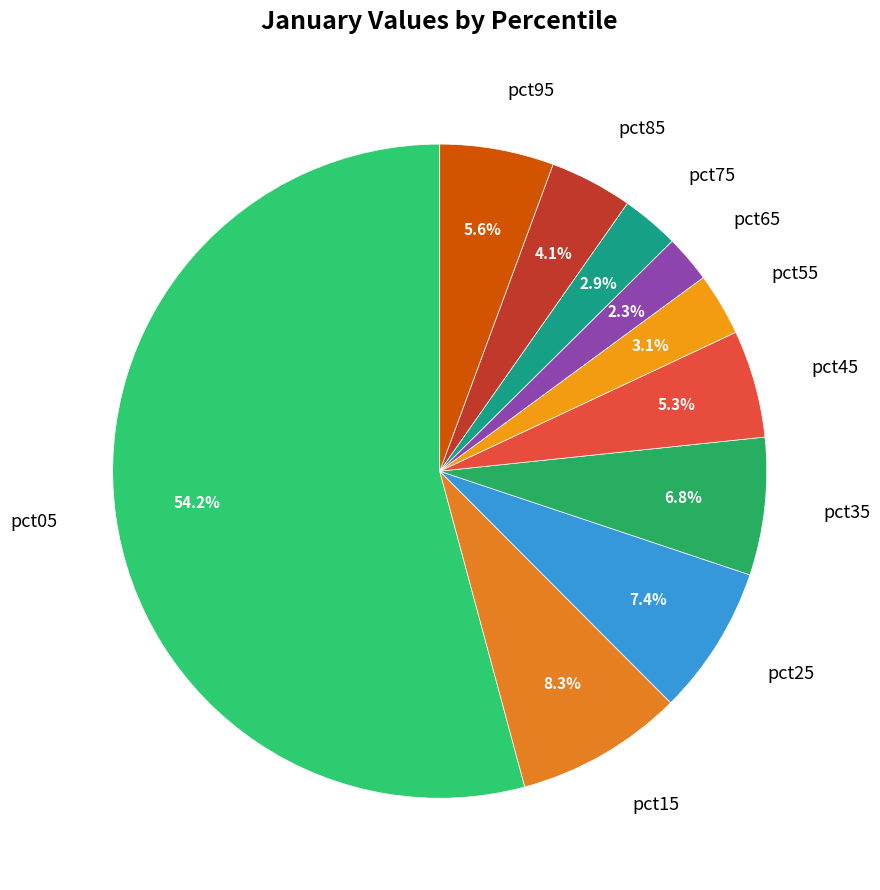

True or false: pct35 accounts for 7% of the total.

True